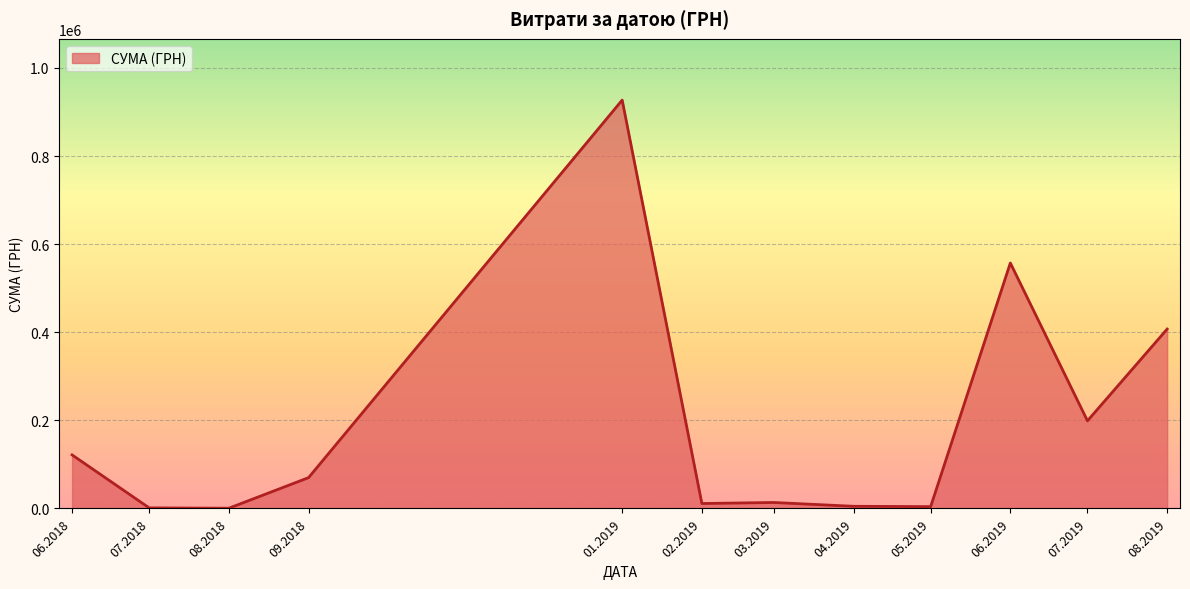

The value at 06.2018 is 83554.6. True or false?

False